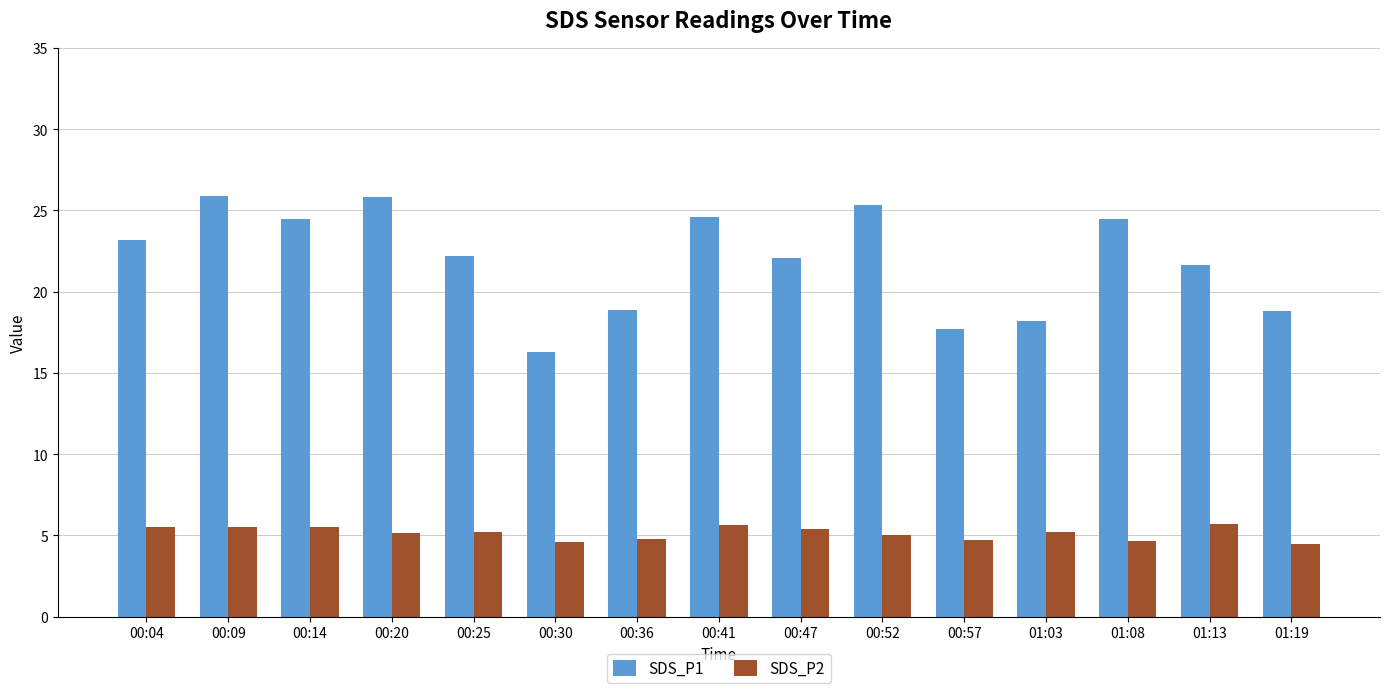

What is the maximum value shown in the chart?

25.9